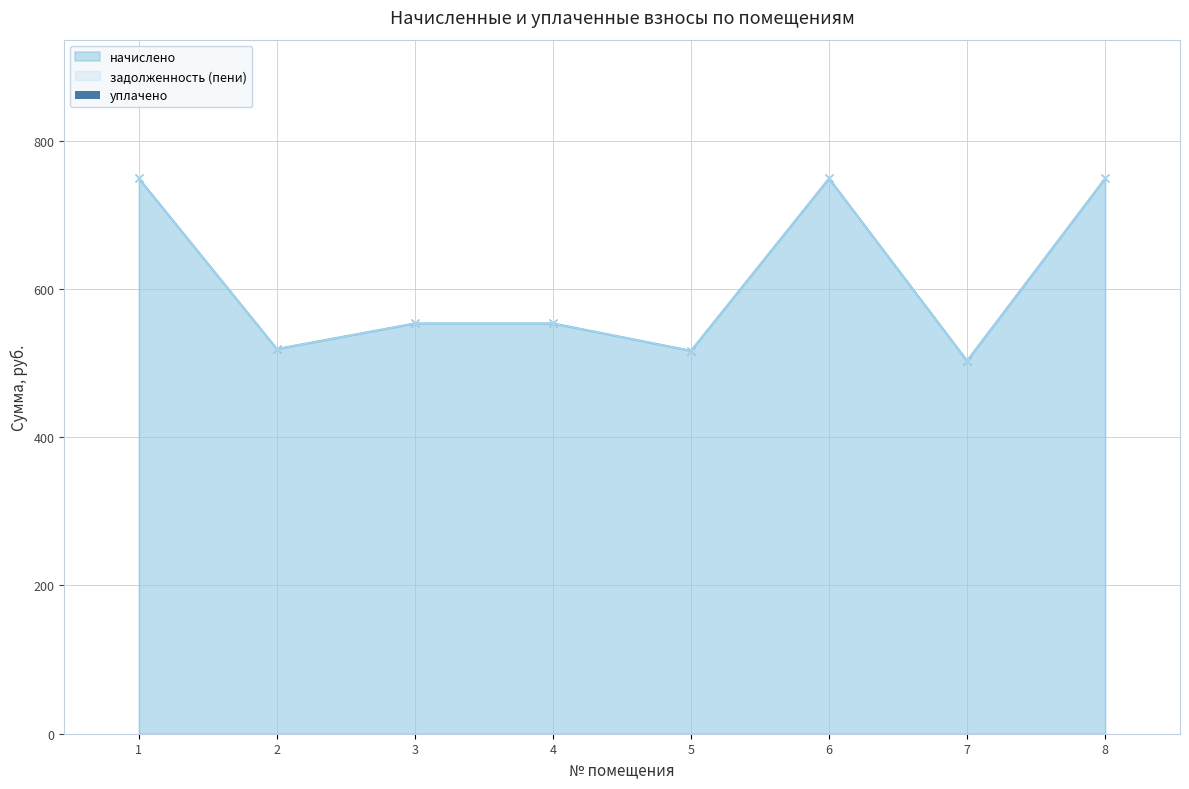

Does the chart contain any negative values?

No